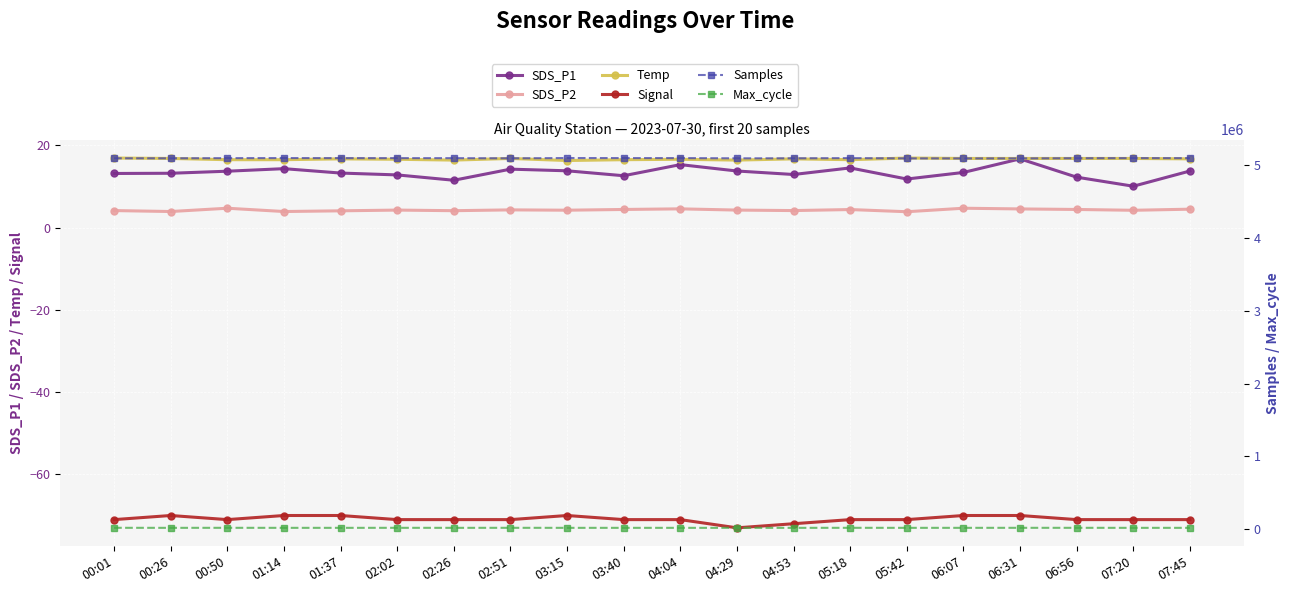

Between 06:31 and 01:14, which is larger?

06:31